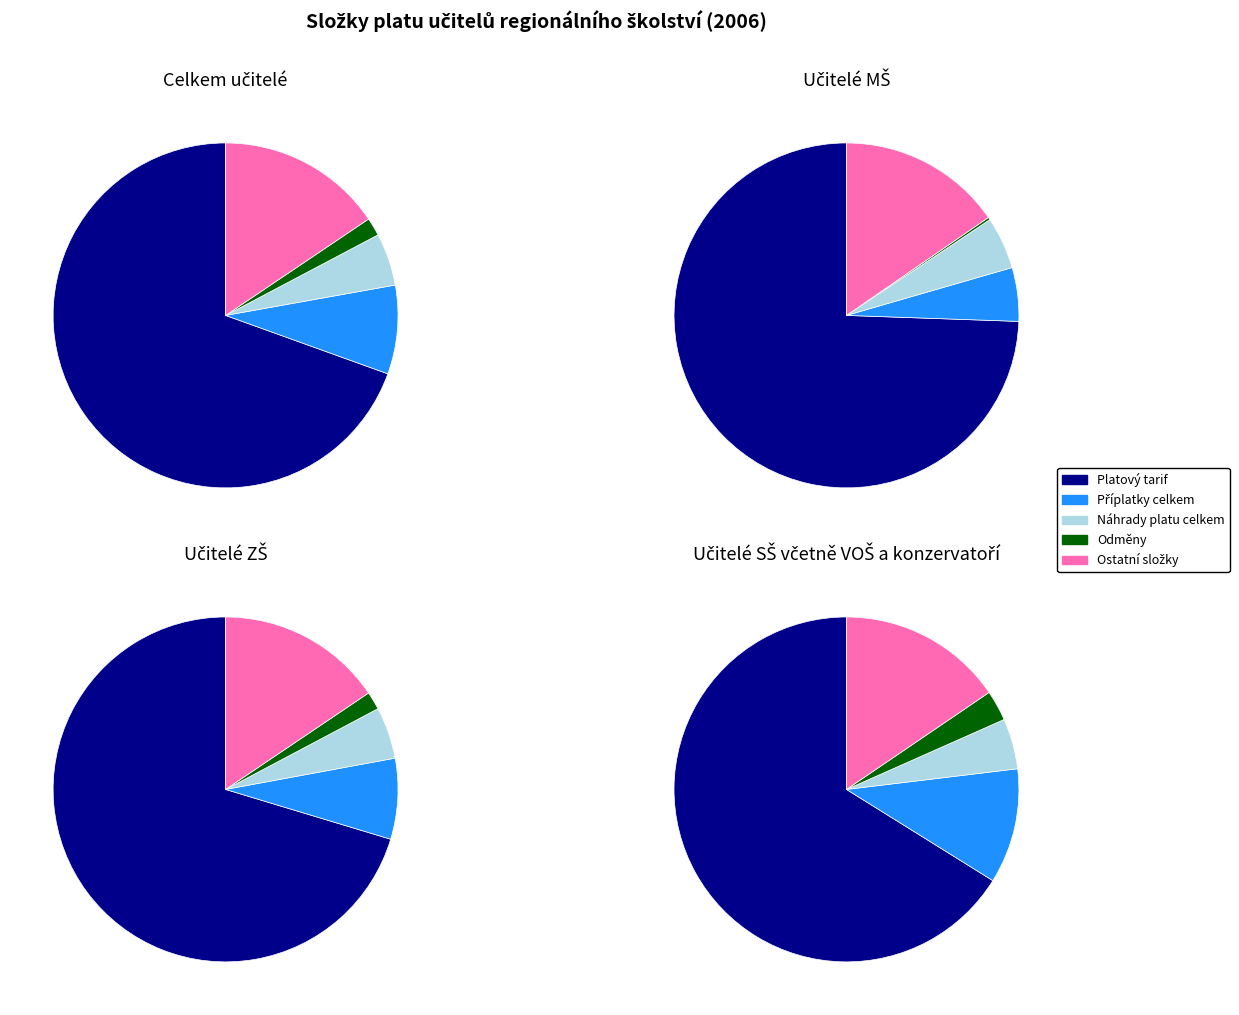

What is the majority slice?

Platový tarif